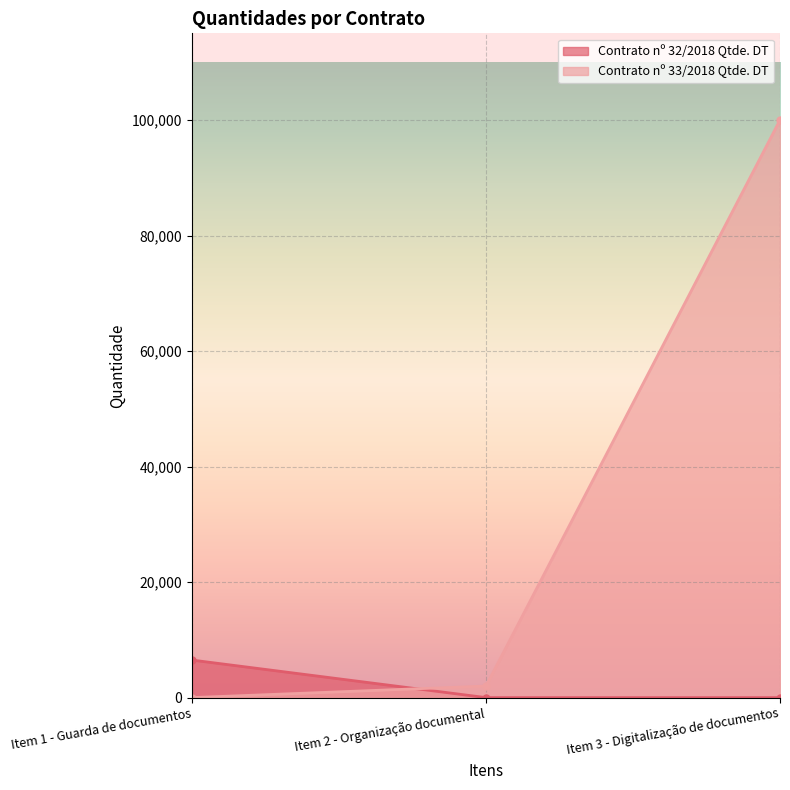

At which category is the sum across all series the highest?

Item 3 - Digitalização de documentos